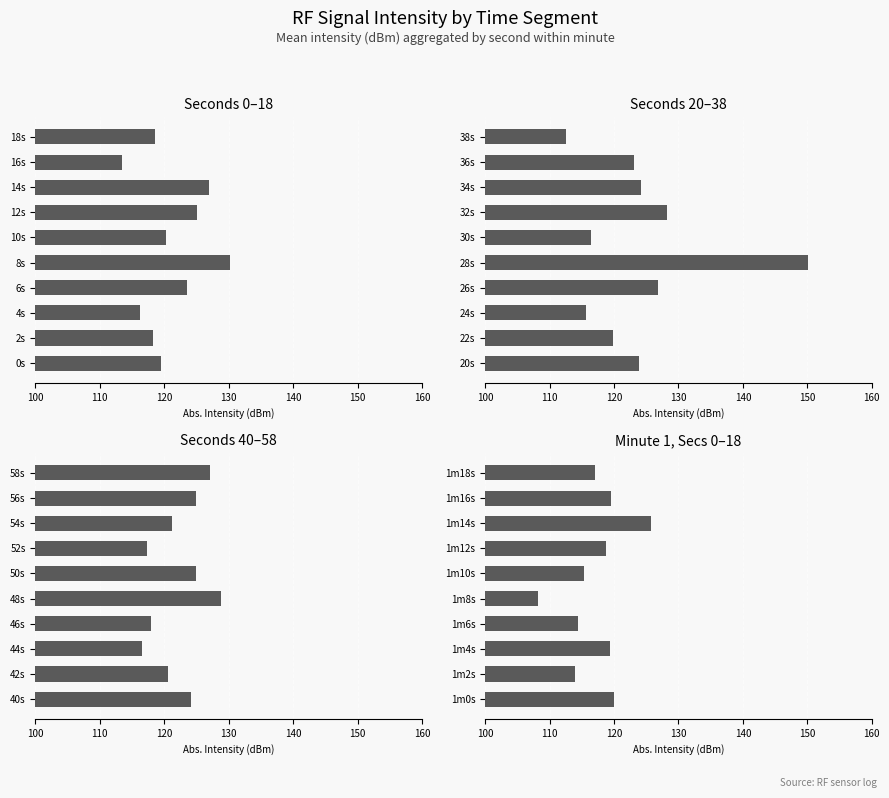

What is the difference between the maximum and second lowest values in the Seconds 0–18 series?

14.0